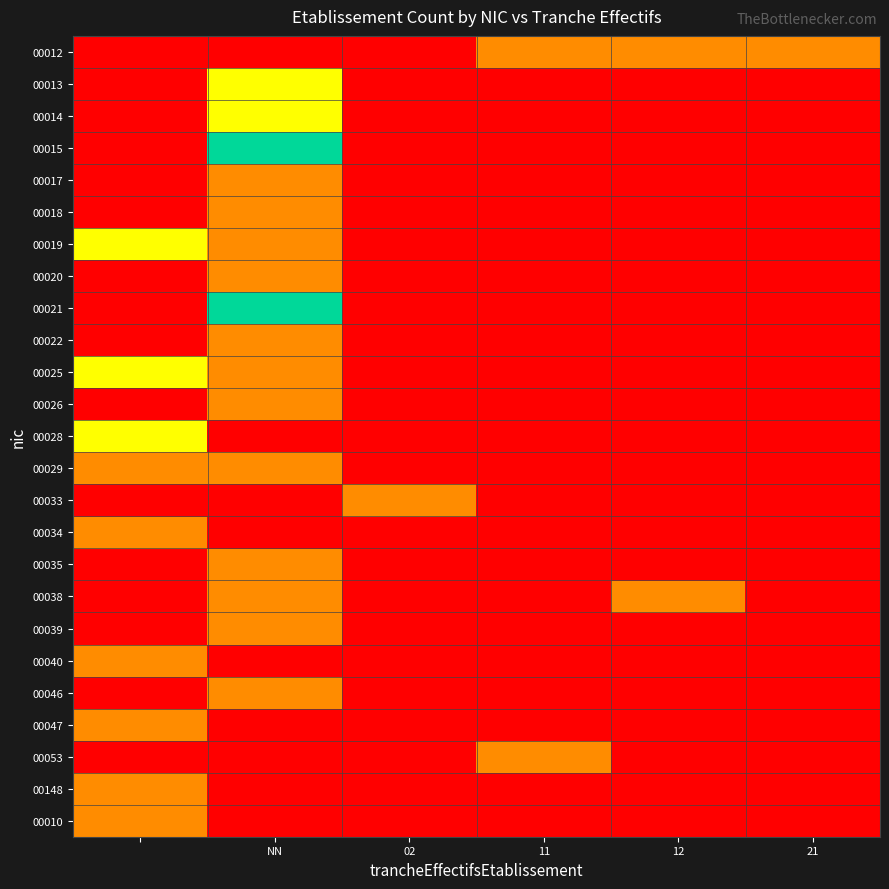

What is the maximum value shown in the chart?

3